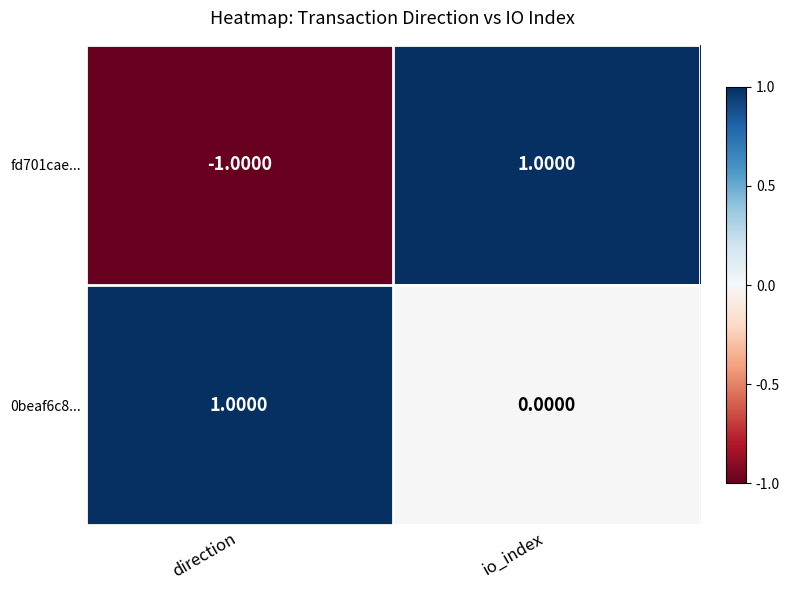

Which series changed the most between direction and io_index?

fd701cae...